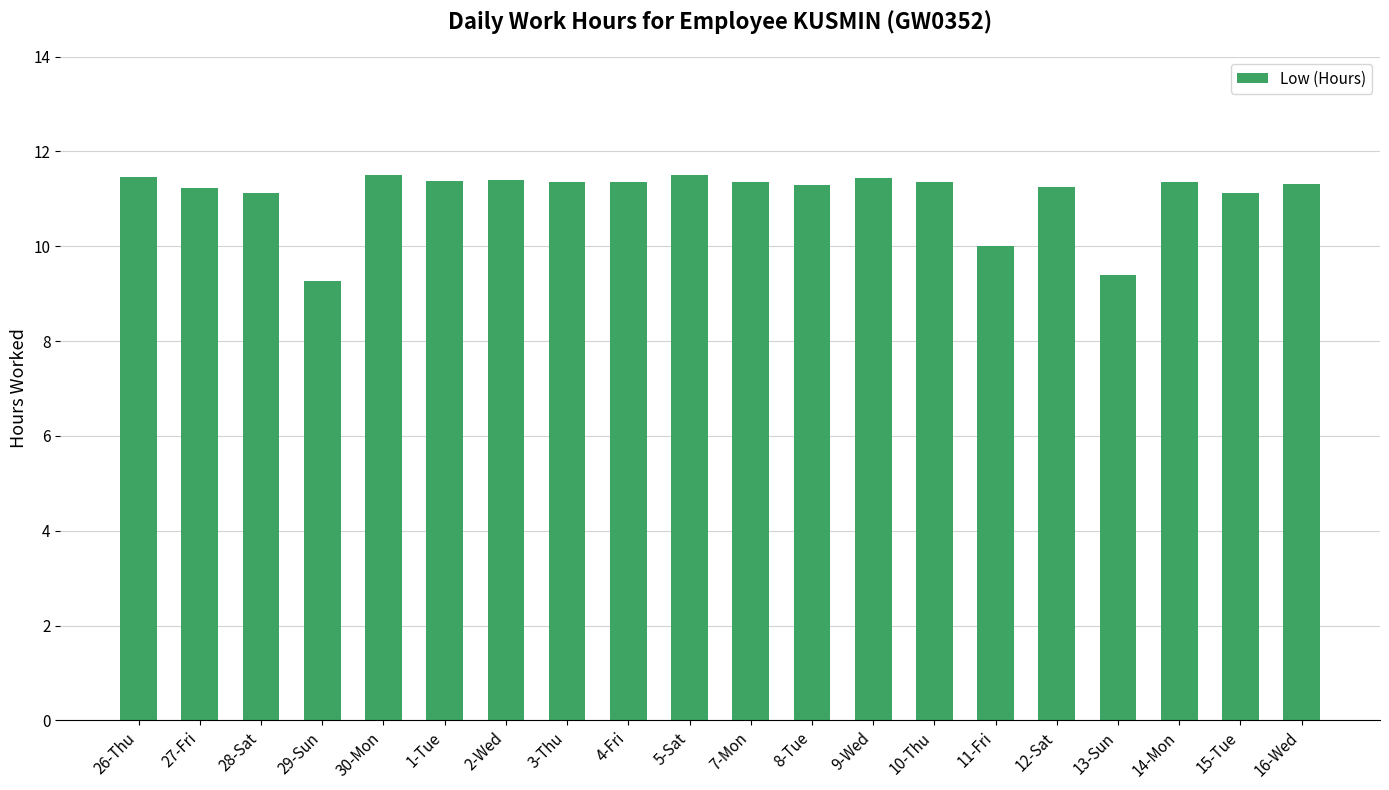

What is the smallest value displayed?

9.3